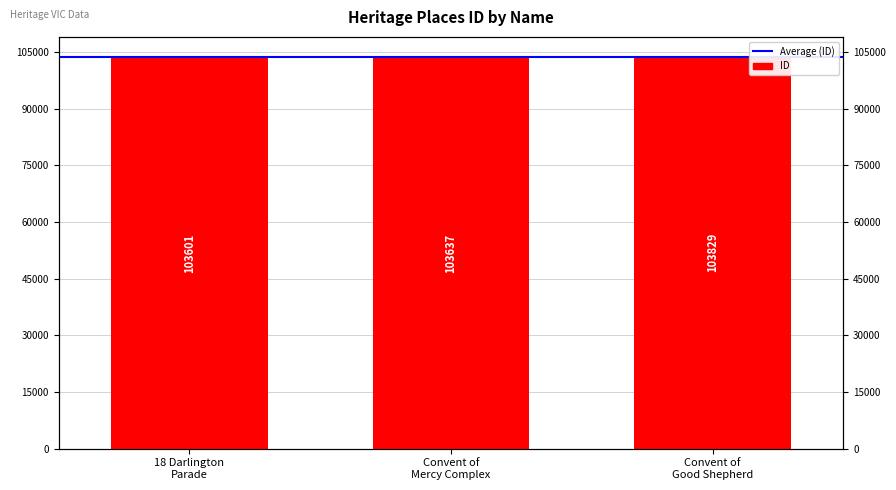

At which category does the chart reach its peak across all series?

Convent of Good Shepherd